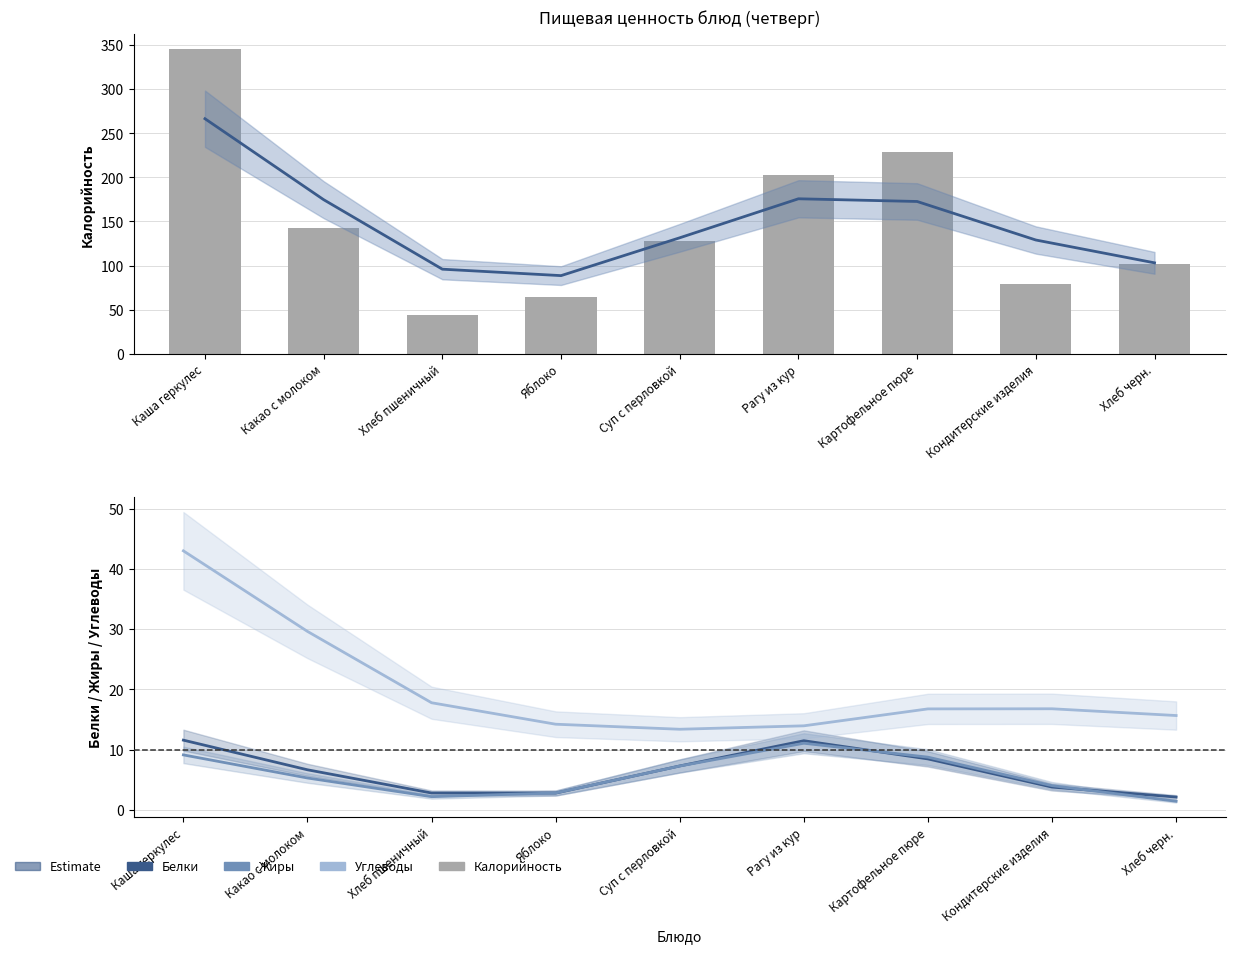

What is the value of the Белки bar at the 4th from the left?

2.8